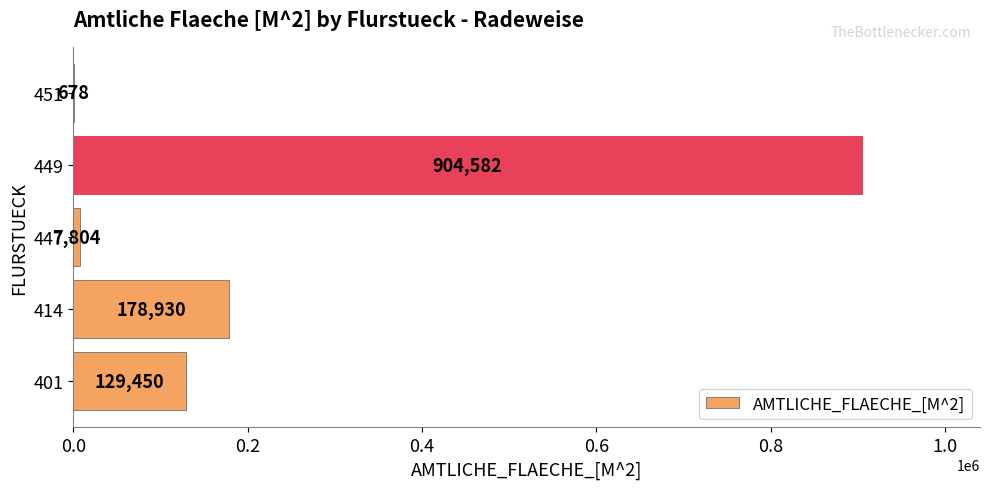

Reading top to bottom, what are all the values shown in this chart?

451=678	449=904582	447=7804	414=178930	401=129450